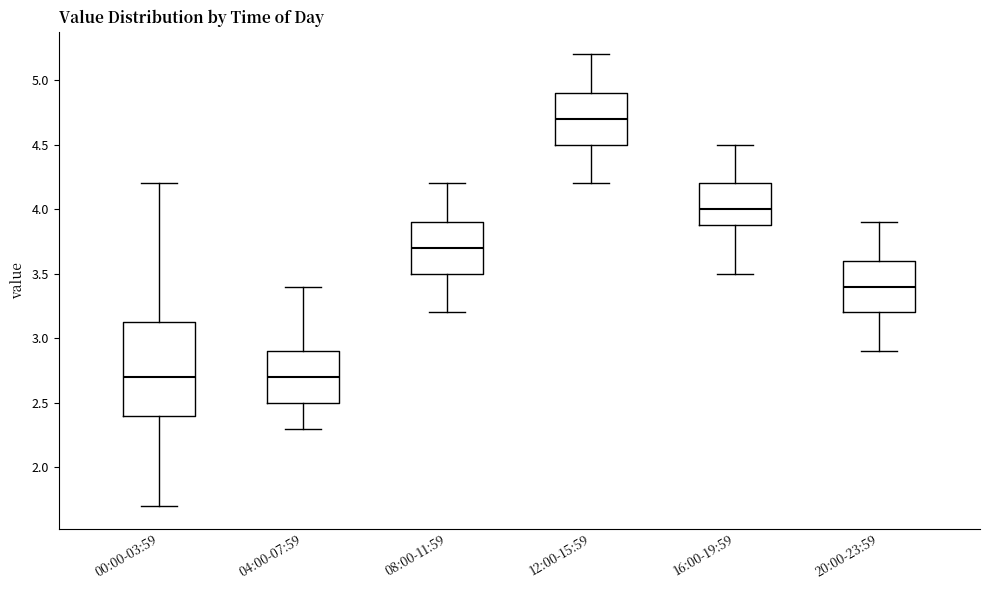

Reading left to right, transcribe this box plot: for each box, give where its median line is, the range the box spans, and where its two whiskers end, as read against the y-axis. The values are not printed on the chart, so give them approximately, as read against the axis.

00:00-03:59: median 2.70, box 2.40 to 3.15, whiskers 1.70 to 4.20
04:00-07:59: median 2.70, box 2.50 to 2.90, whiskers 2.30 to 3.40
08:00-11:59: median 3.70, box 3.50 to 3.90, whiskers 3.20 to 4.20
12:00-15:59: median 4.70, box 4.50 to 4.90, whiskers 4.20 to 5.20
16:00-19:59: median 4.00, box 3.90 to 4.20, whiskers 3.50 to 4.50
20:00-23:59: median 3.40, box 3.20 to 3.60, whiskers 2.90 to 3.90